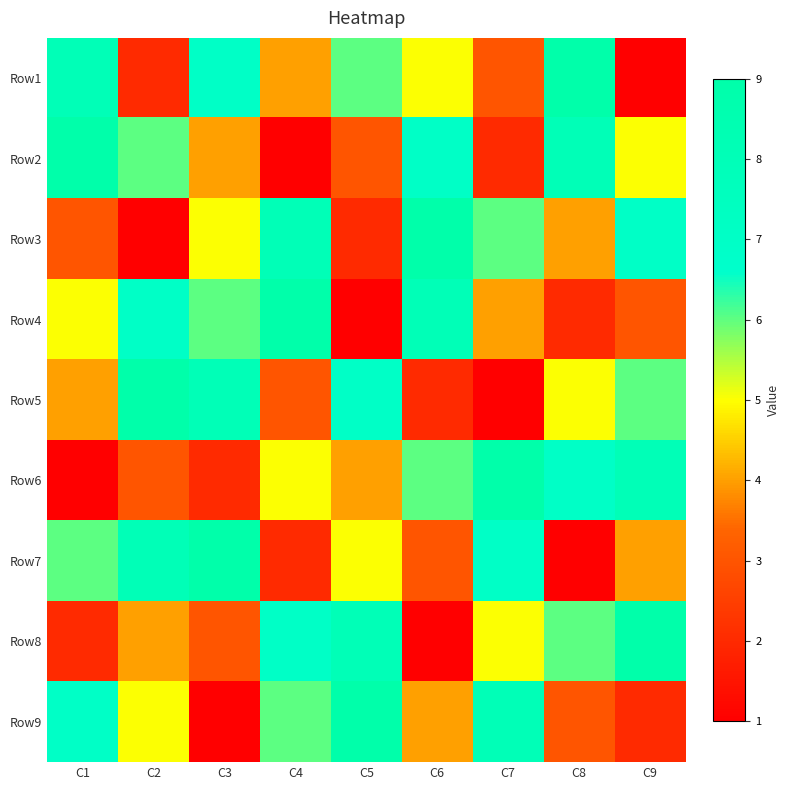

Reading left to right, transcribe all the data shown in this chart.

Row1: C1=8	C2=2	C3=7	C4=4	C5=6	C6=5	C7=3	C8=9	C9=1
Row2: C1=9	C2=6	C3=4	C4=1	C5=3	C6=7	C7=2	C8=8	C9=5
Row3: C1=3	C2=1	C3=5	C4=8	C5=2	C6=9	C7=6	C8=4	C9=7
Row4: C1=5	C2=7	C3=6	C4=9	C5=1	C6=8	C7=4	C8=2	C9=3
Row5: C1=4	C2=9	C3=8	C4=3	C5=7	C6=2	C7=1	C8=5	C9=6
Row6: C1=1	C2=3	C3=2	C4=5	C5=4	C6=6	C7=9	C8=7	C9=8
Row7: C1=6	C2=8	C3=9	C4=2	C5=5	C6=3	C7=7	C8=1	C9=4
Row8: C1=2	C2=4	C3=3	C4=7	C5=8	C6=1	C7=5	C8=6	C9=9
Row9: C1=7	C2=5	C3=1	C4=6	C5=9	C6=4	C7=8	C8=3	C9=2